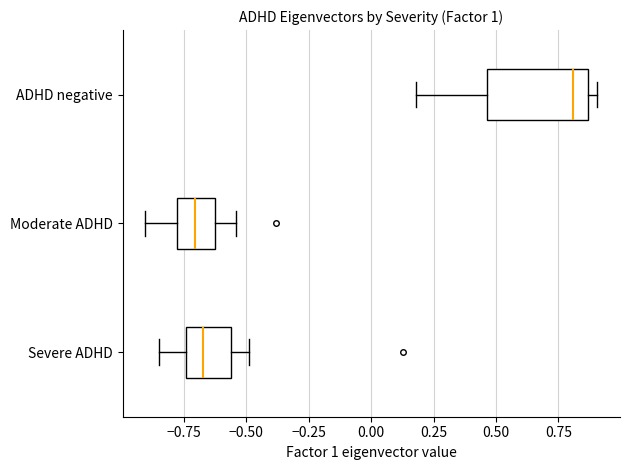

Comparing the boxes themselves (not the whiskers), which one is the widest?

ADHD negative